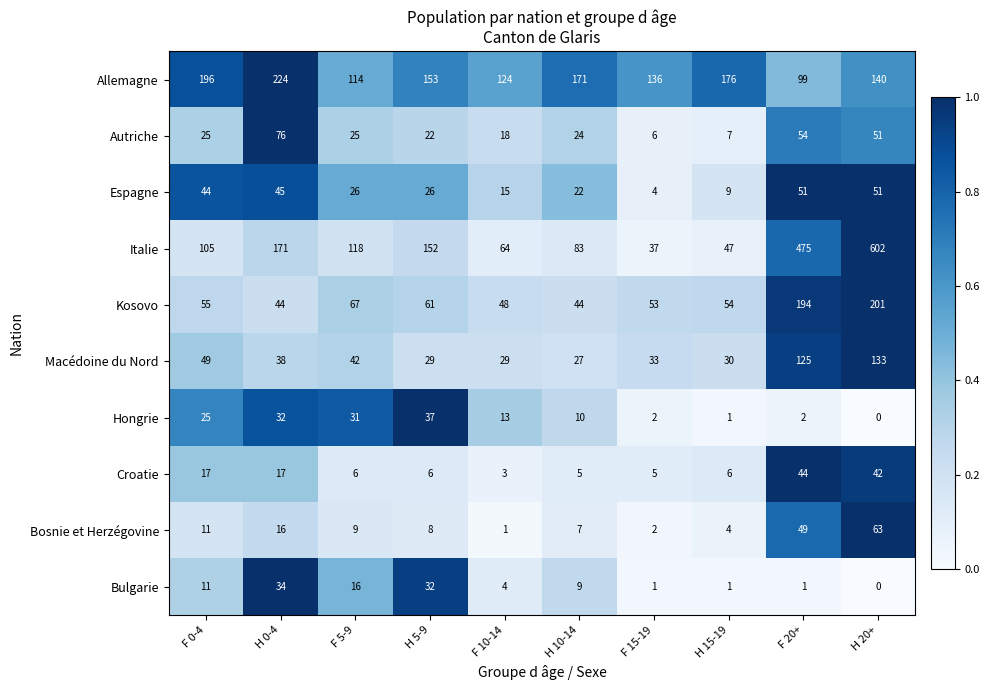

What is the average value of the Hongrie series?

15